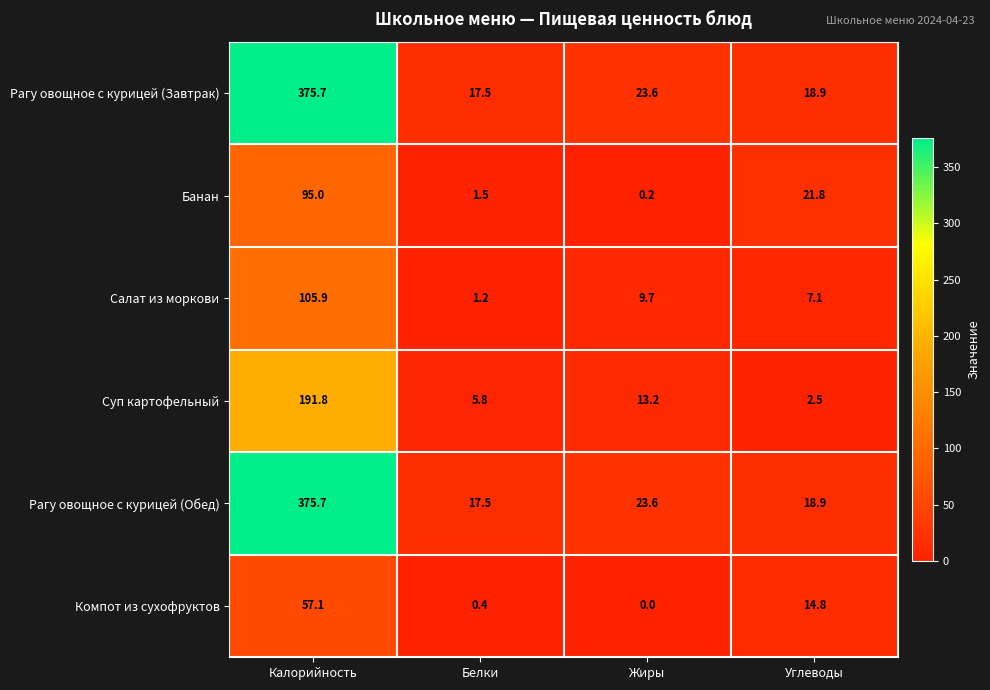

Is the value of Банан at Белки greater than the value of Рагу овощное с курицей (Завтрак) at Жиры?

No